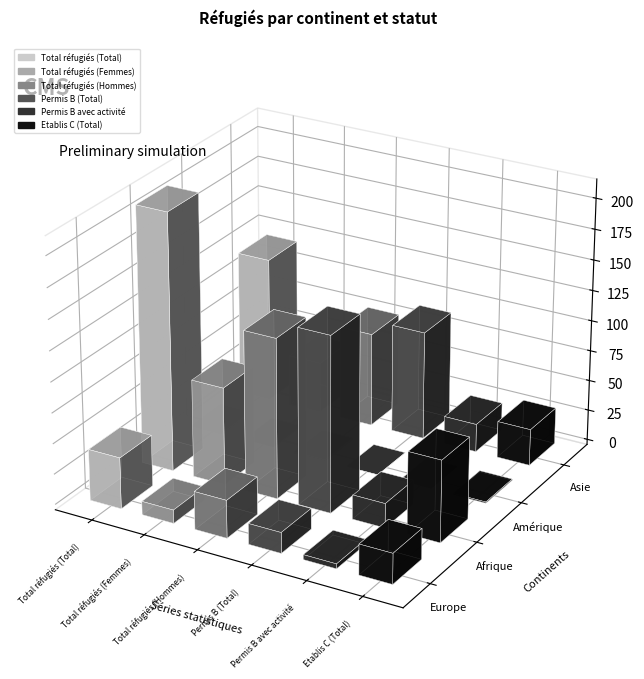

What is the difference between the highest and lowest values at Asie?

96